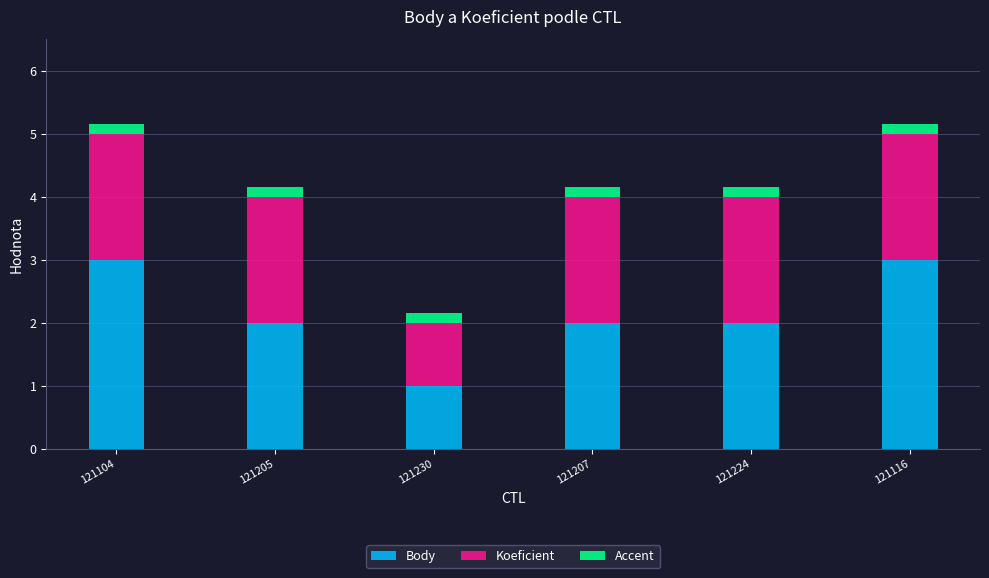

The value of Body at 121207 is 2.0. True or false?

True